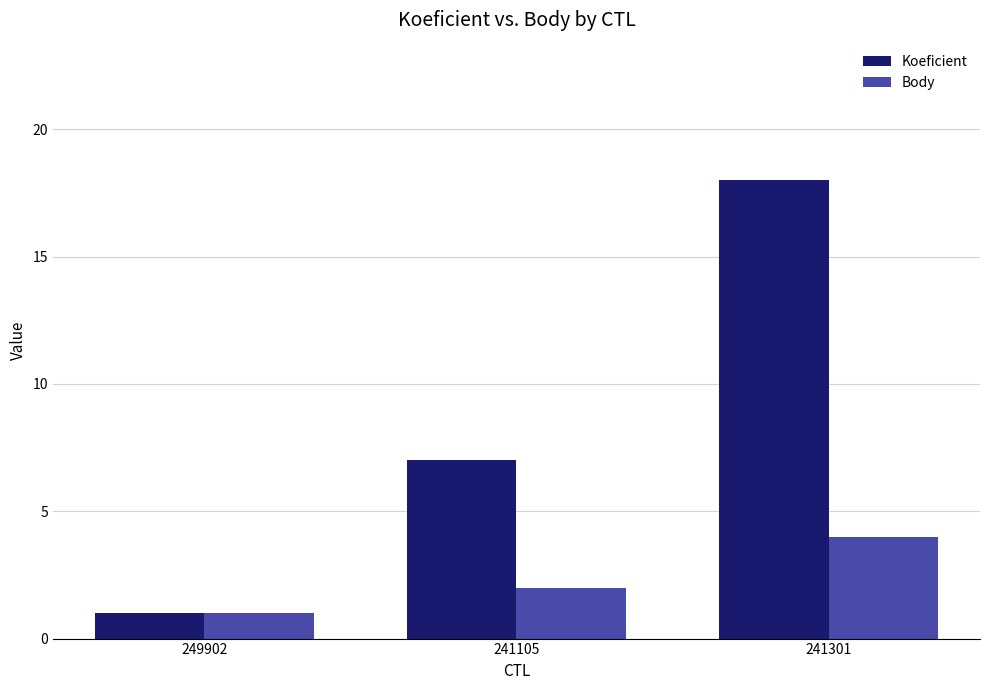

How many data points does each series have?

3